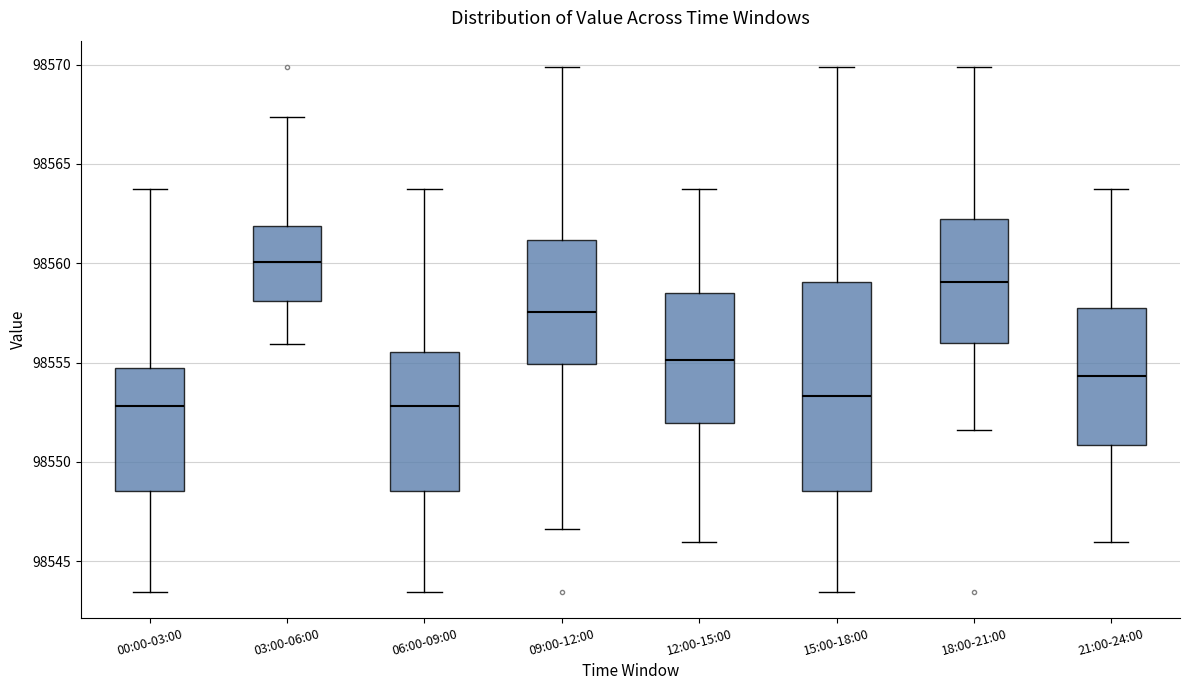

Which box has the highest median line?

03:00-06:00